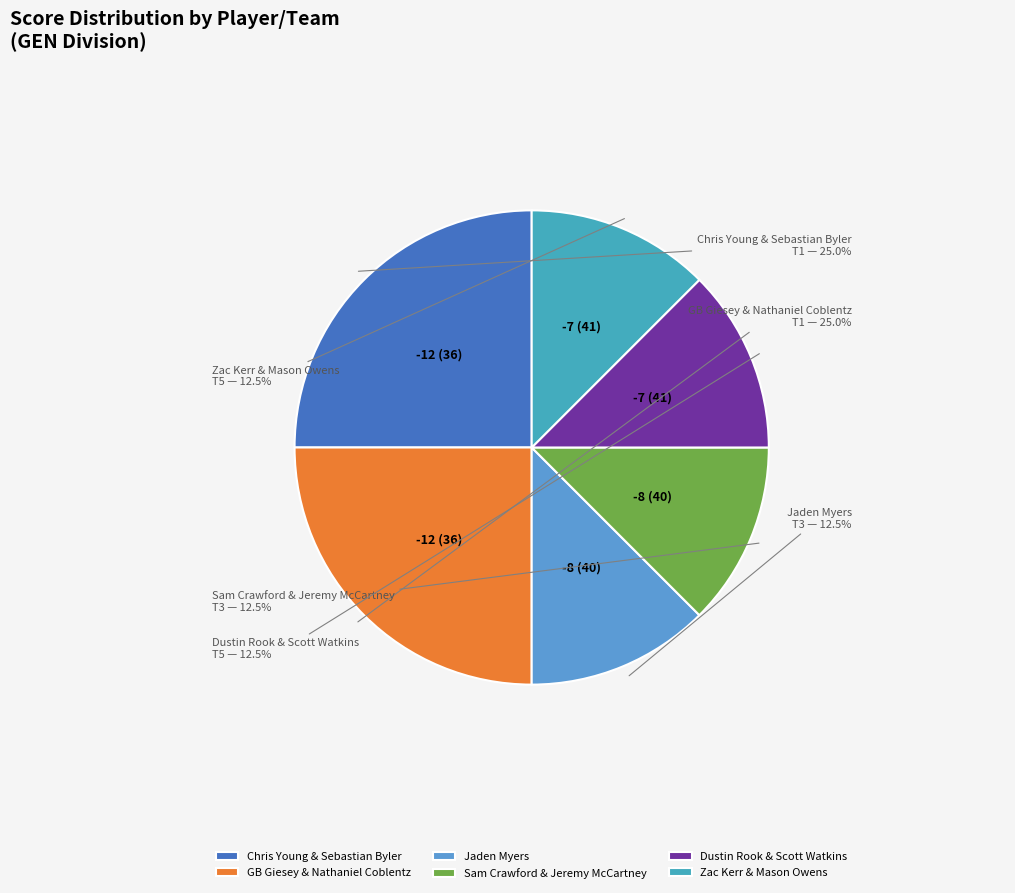

What portion of the pie excludes GB Giesey & Nathaniel Coblentz?

75.0%